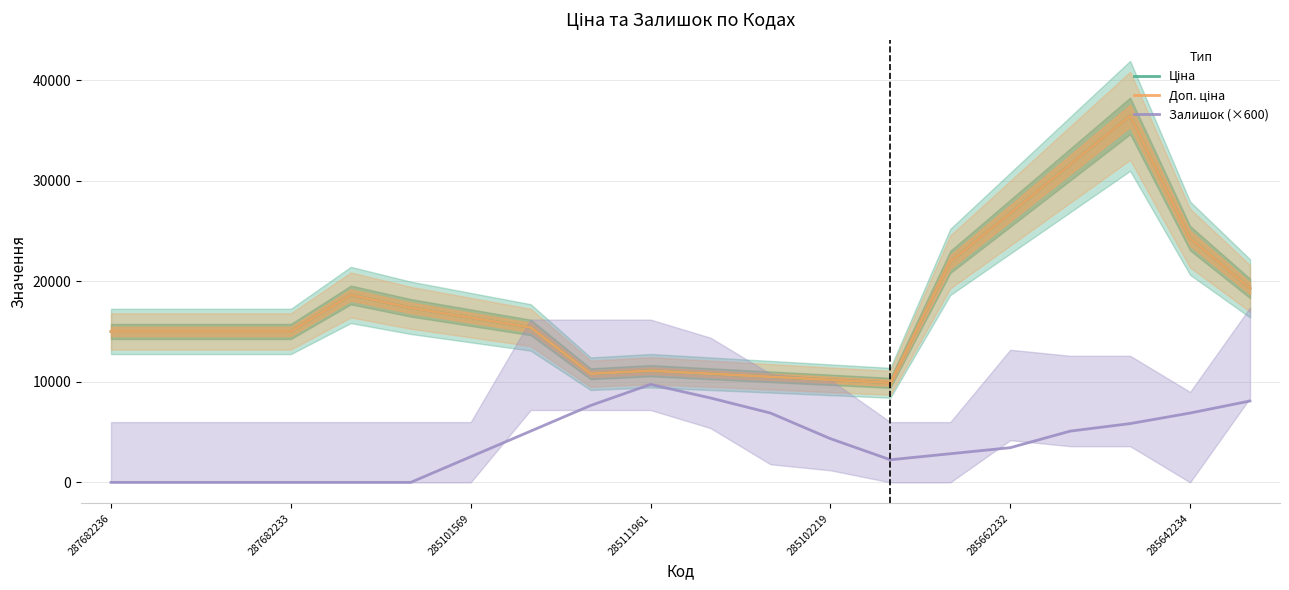

In Залишок (×600), how many points are lower than both neighbors (excluding endpoints)?

1